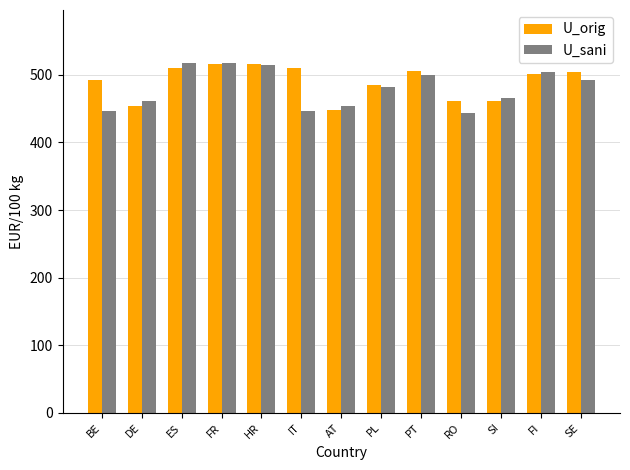

Where does the U_orig series first go above 500?

ES